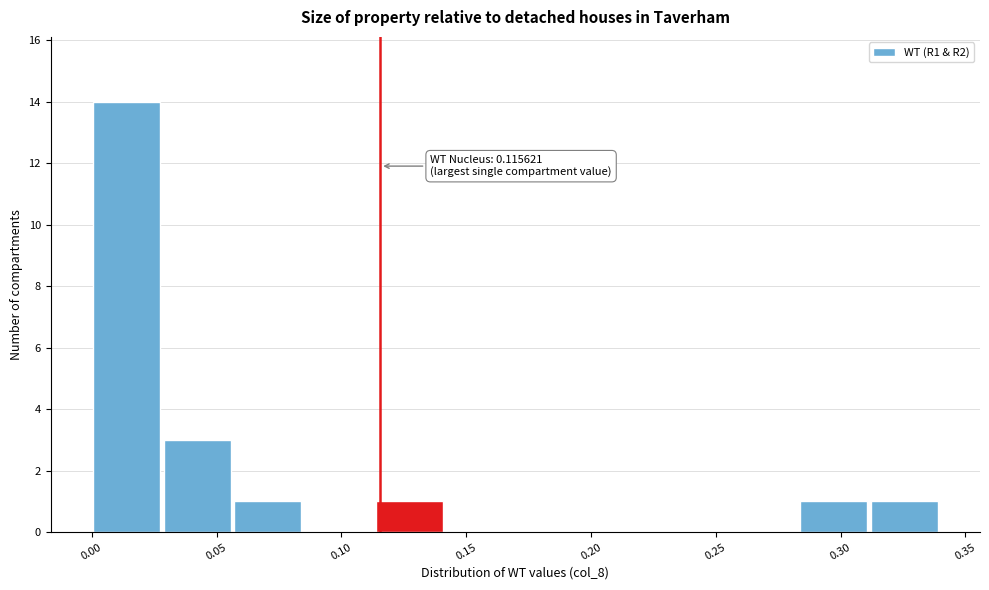

Over which range of the x-axis is the bar tallest?

0.000 to 0.030